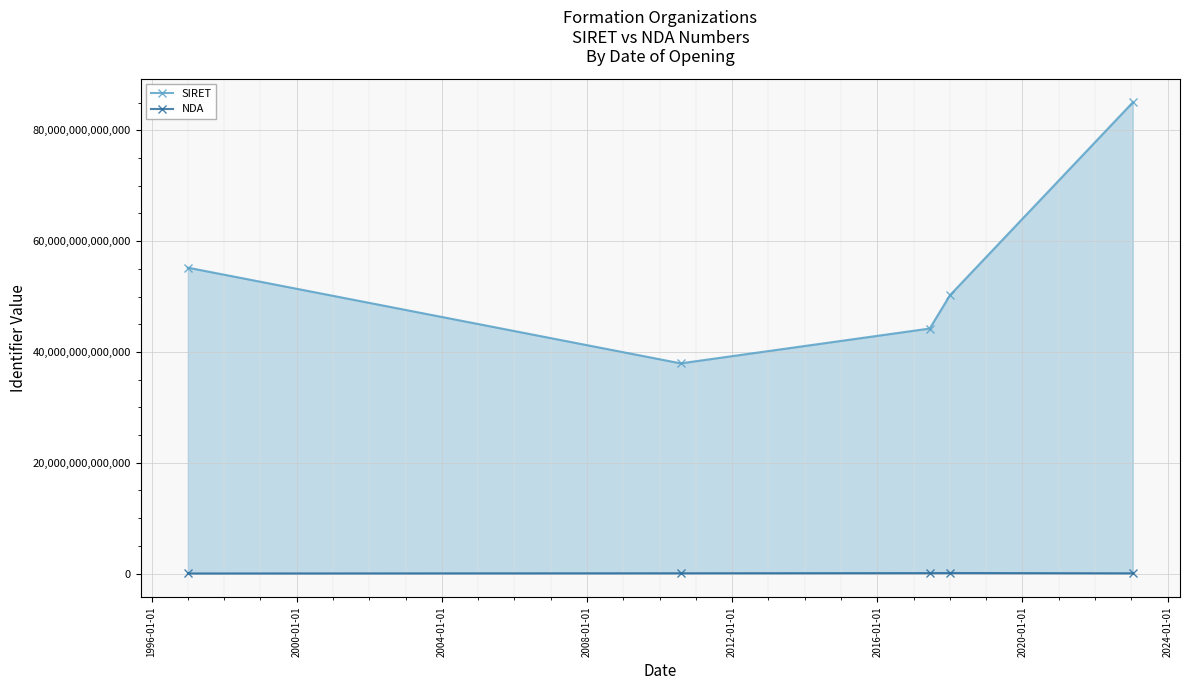

List the series in order of their overall mean, lowest first.

NDA, SIRET